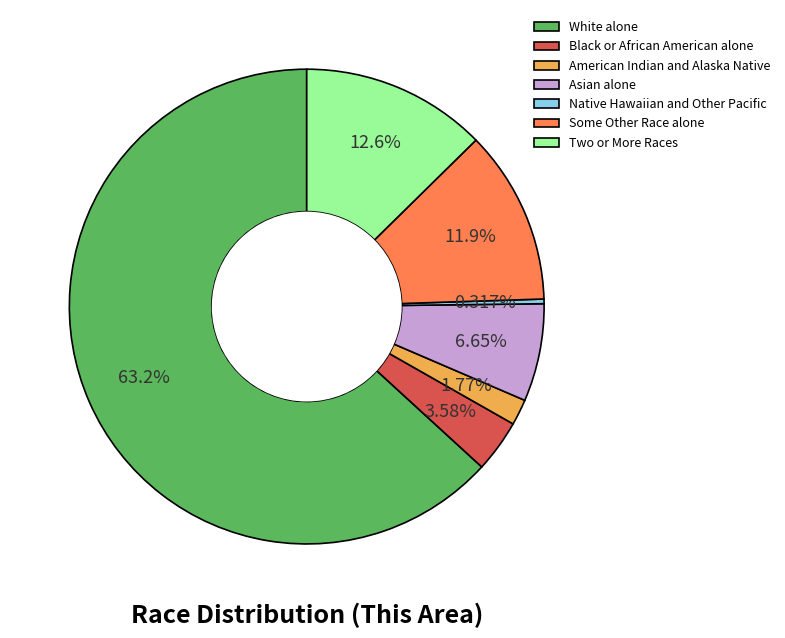

Rank the categories by value from lowest to highest.

Native Hawaiian and Other Pacific, American Indian and Alaska Native, Black or African American alone, Asian alone, Some Other Race alone, Two or More Races, White alone